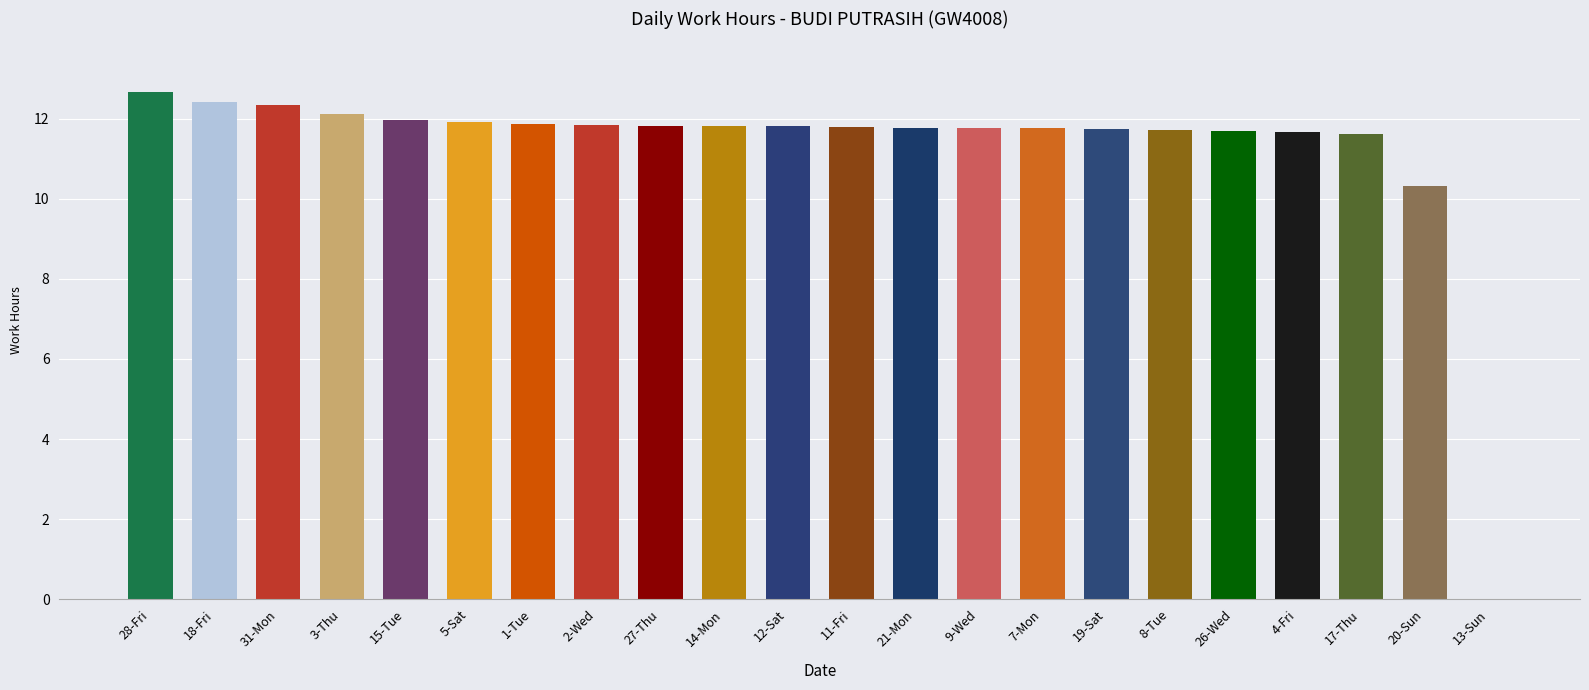

Are the bars horizontal?

No